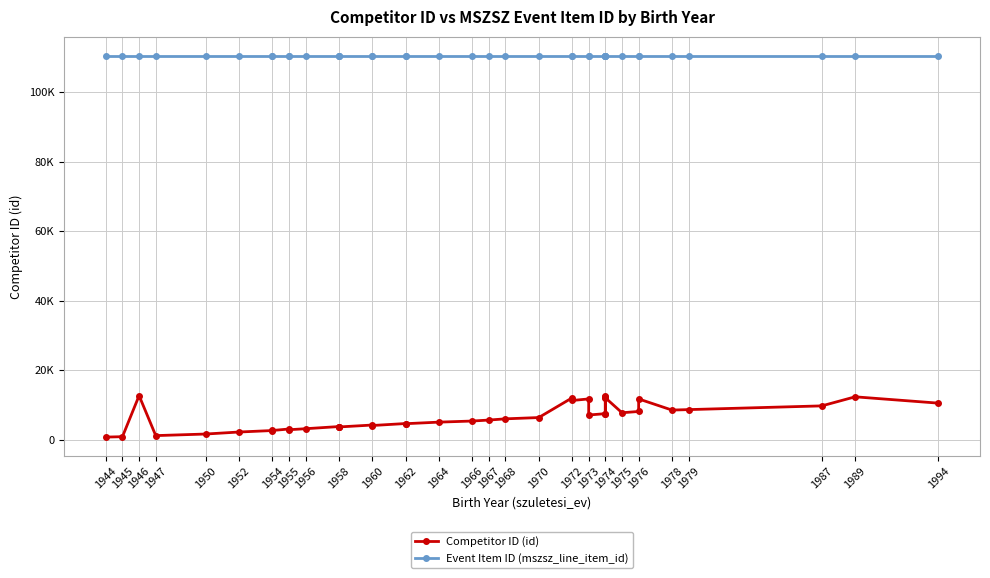

At 1956, list the series in order from smallest to largest.

Competitor ID (id), Event Item ID (mszsz_line_item_id)